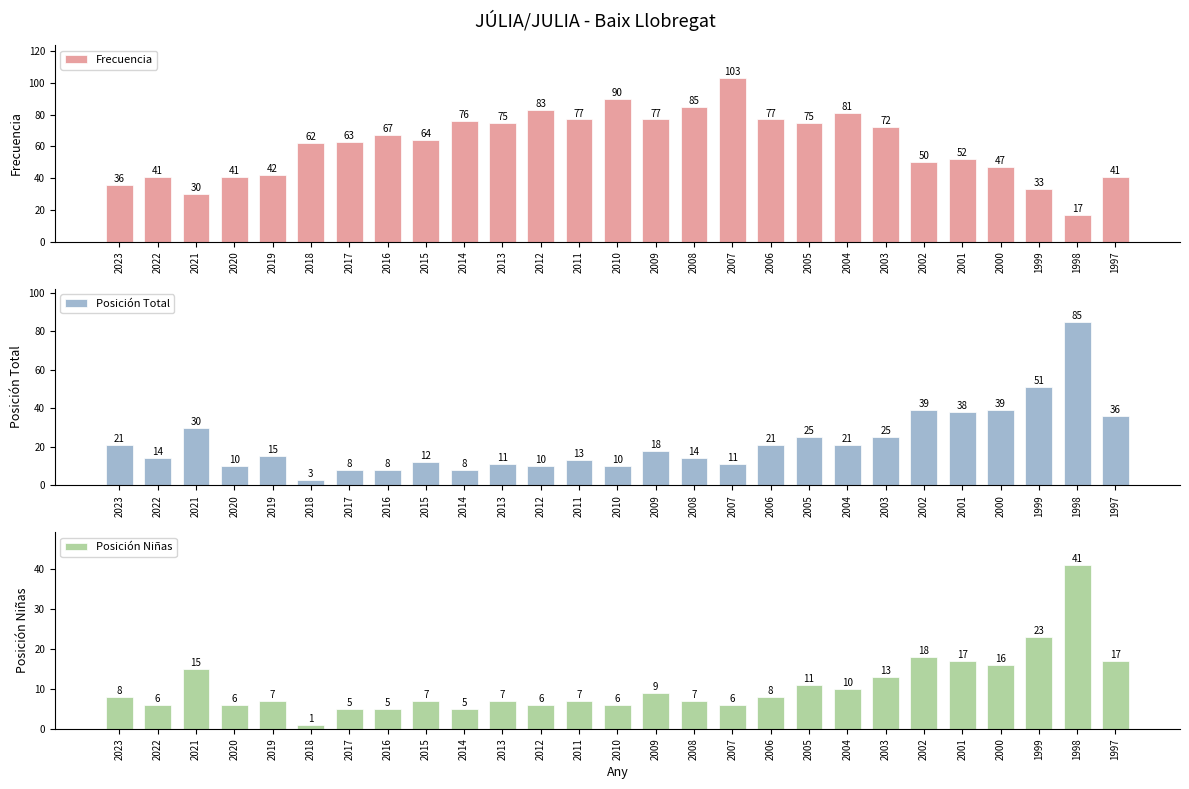

At which label is Frecuencia closest to 60?

2018